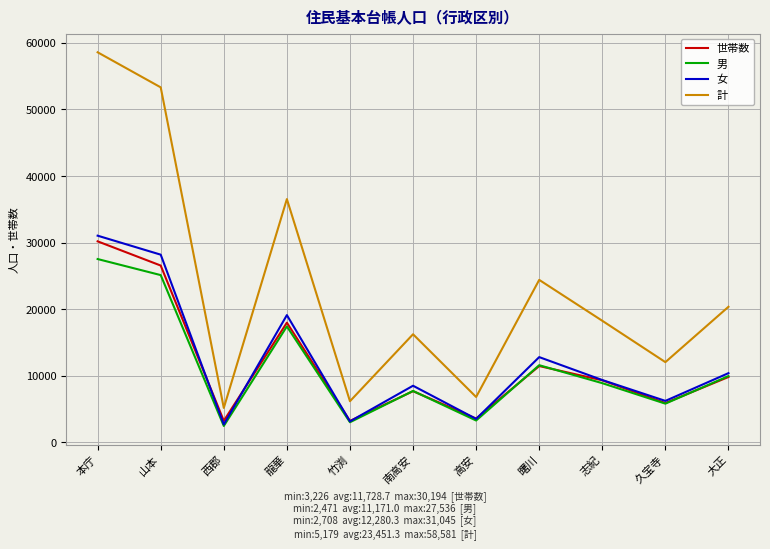

At which category does the chart reach its peak across all series?

本庁